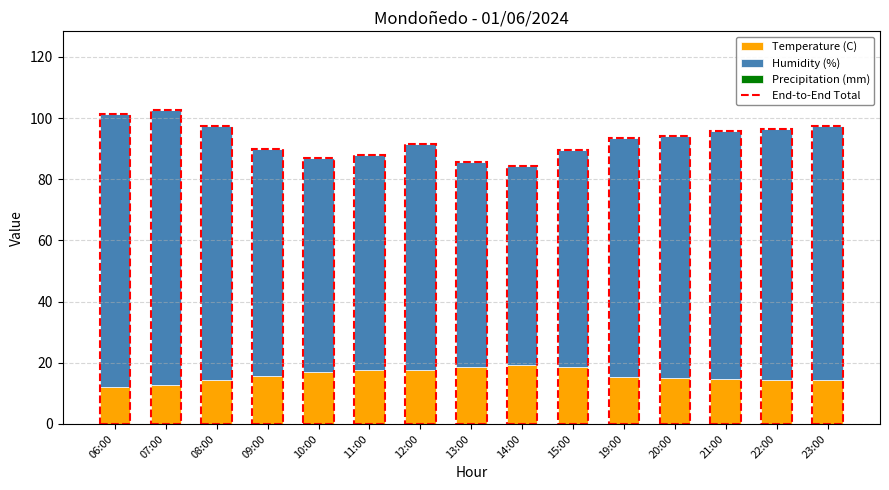

The value of Temperature (C) at 13:00 is 18.7. True or false?

True